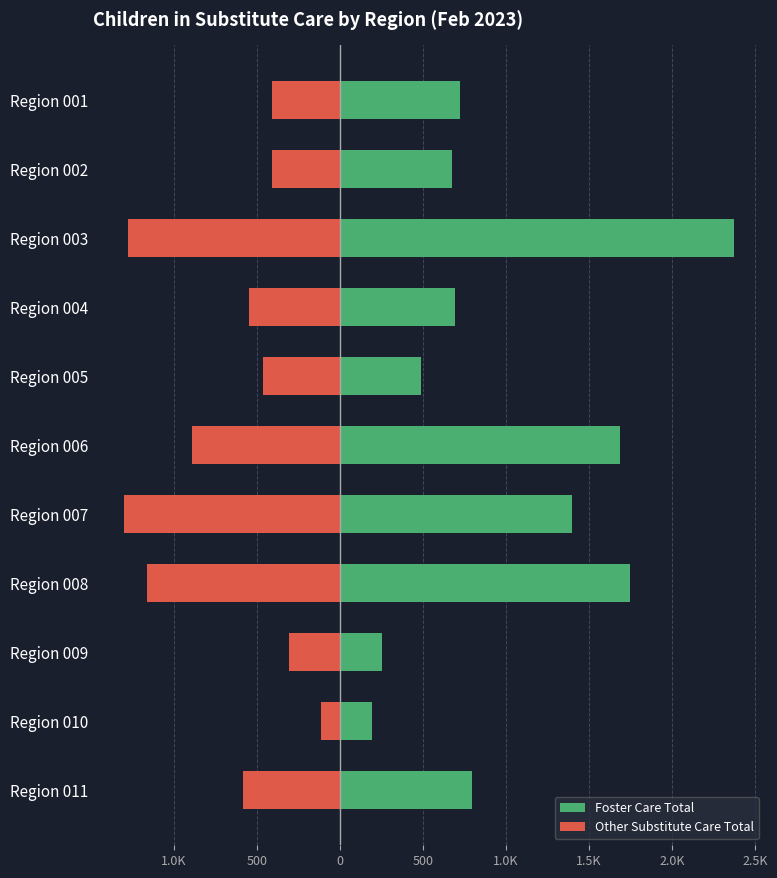

How many data points in Foster Care Total are above 722?

5